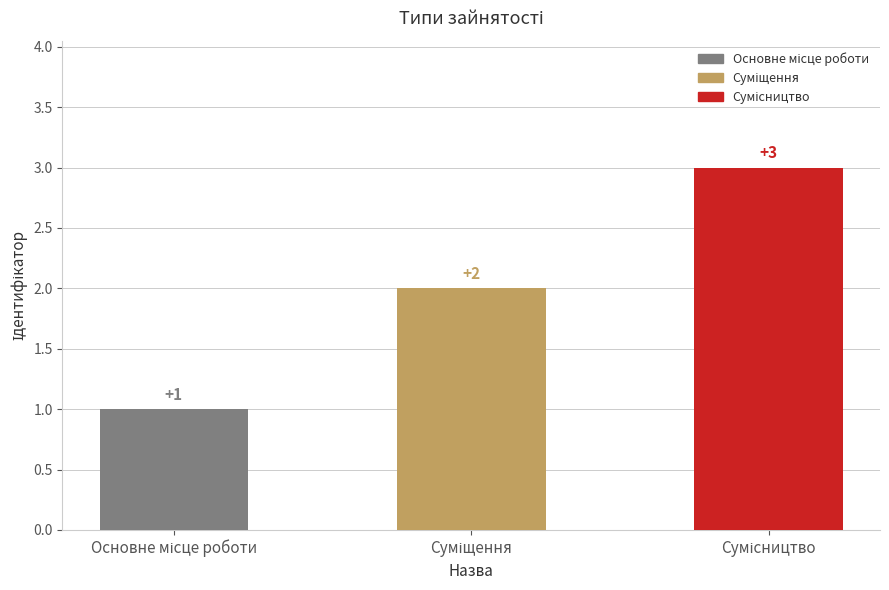

Reading left to right, list all the values displayed in this chart.

Основне місце роботи=1	Суміщення=2	Сумісництво=3